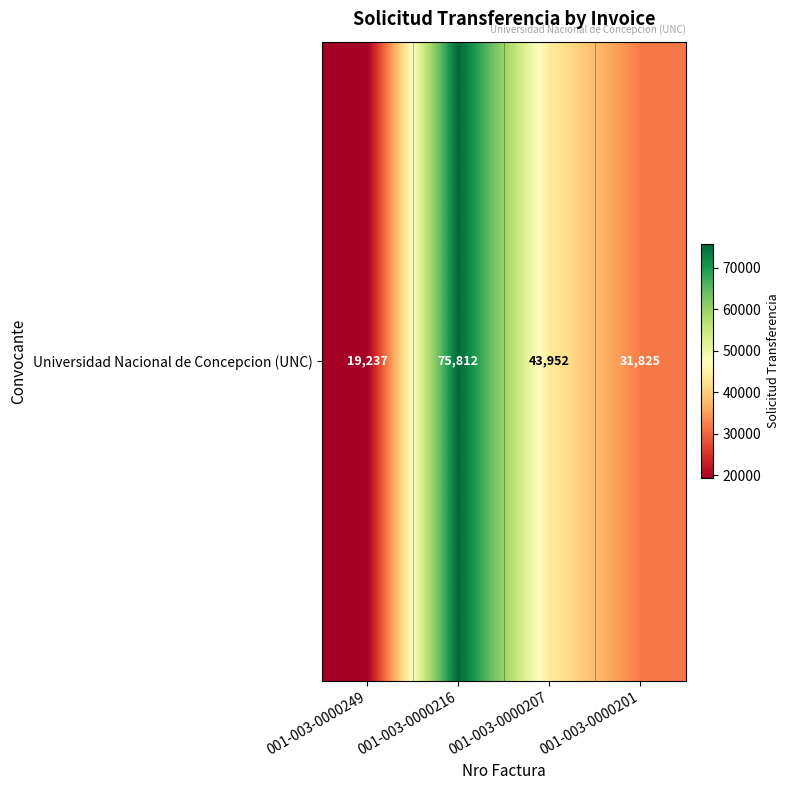

What is the change in value from 001-003-0000249 to 001-003-0000207?

+24715